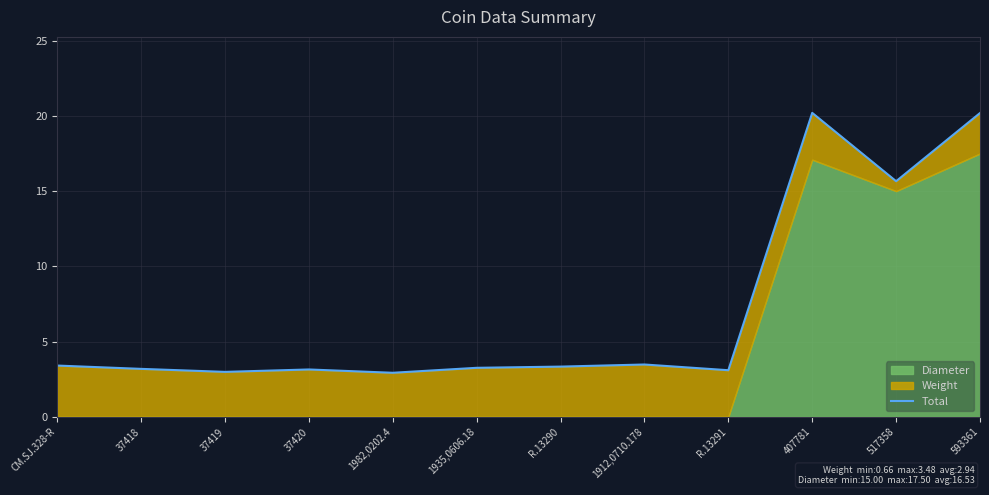

True or false: there are more than 2 points higher than both neighbors.

True